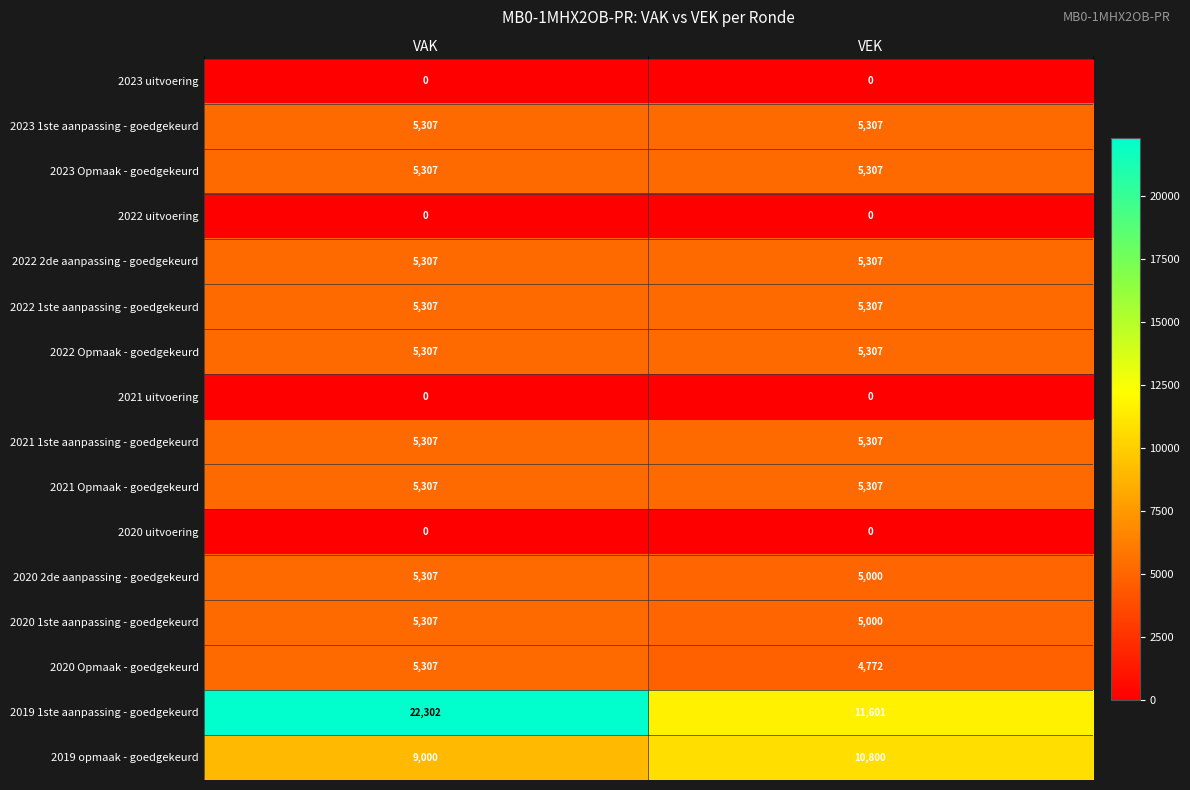

The 2020 2de aanpassing - goedgekeurd series shows 5000 at VEK. True or false?

True